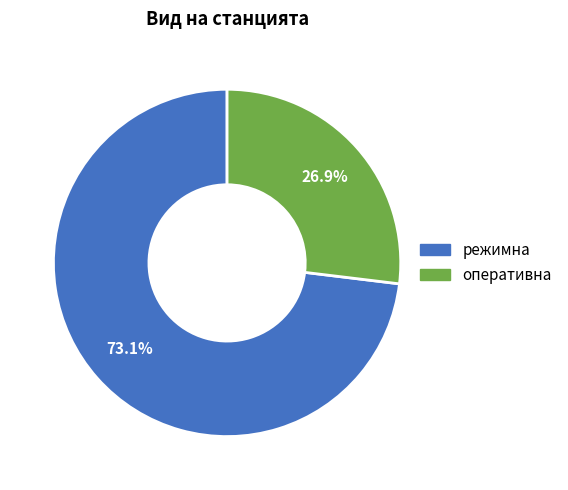

Rank the categories by value from lowest to highest.

оперативна, режимна